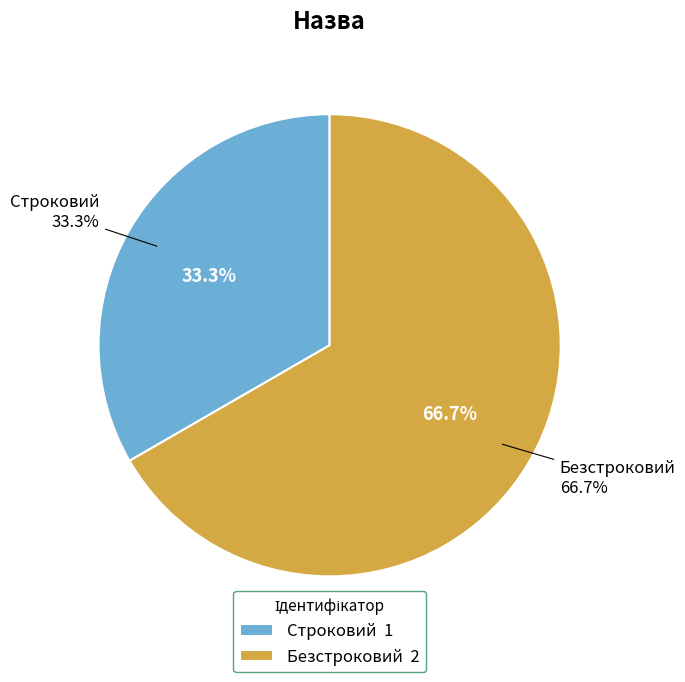

Approximately how many times larger is the value at Строковий compared to Безстроковий?

0.5